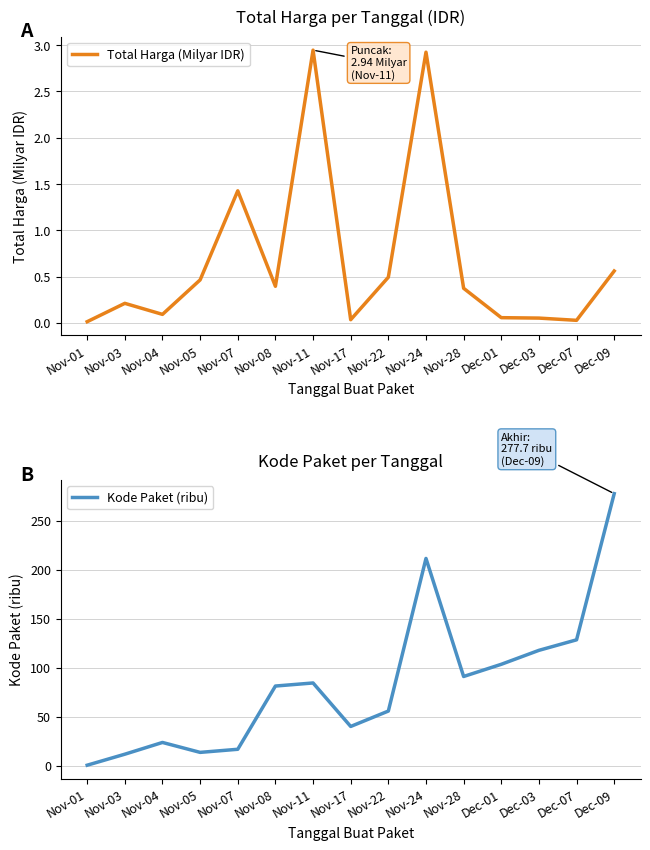

How many data points does each series have?

15